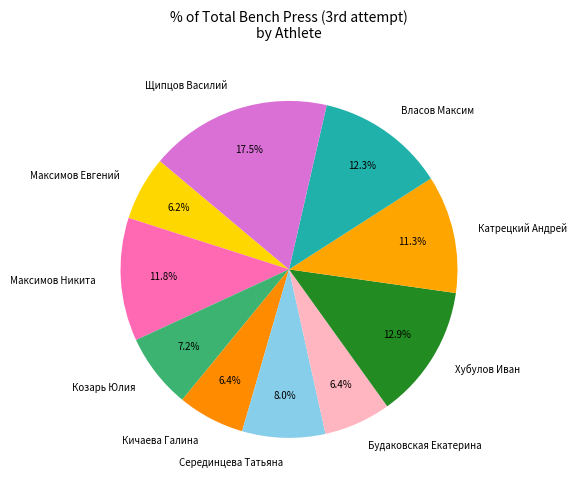

Is Щипцов Василий the majority of the pie?

No